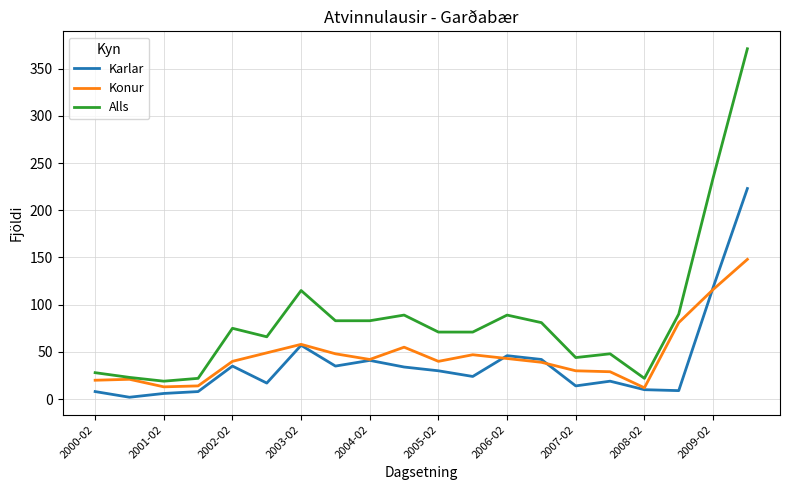

Which series has the largest total across all categories?

Alls